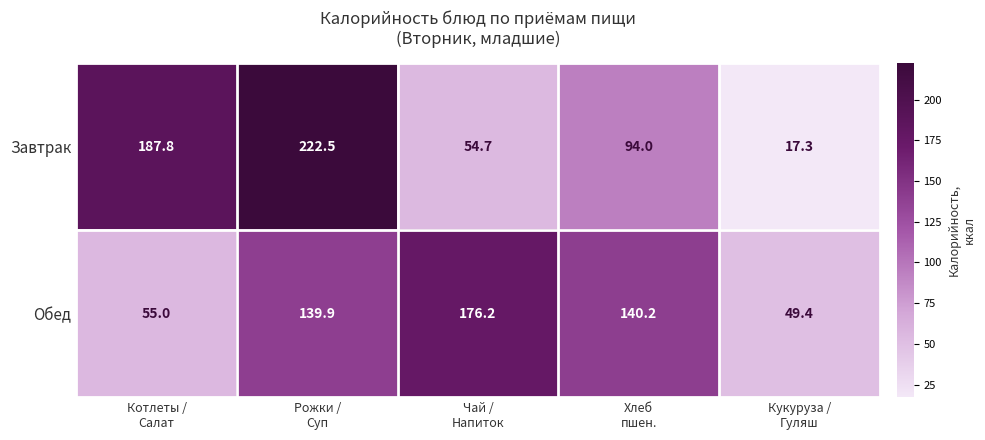

At how many categories does at least one series exceed 121?

4